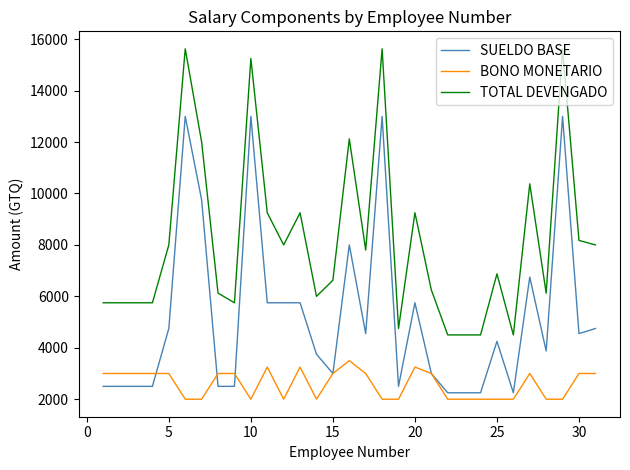

Which series has the largest range (max minus min)?

TOTAL DEVENGADO